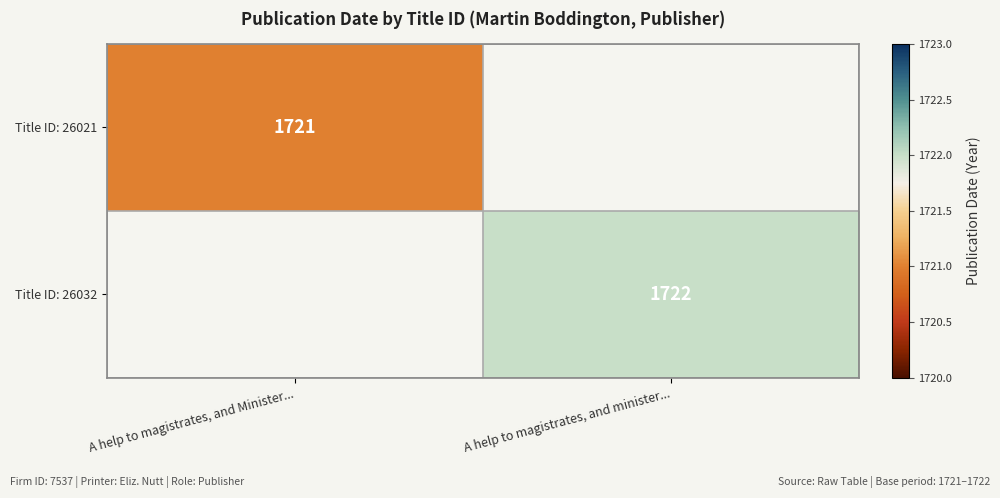

Is it true that Title ID: 26032 equals 1722 at A help to magistrates, and minister...?

True